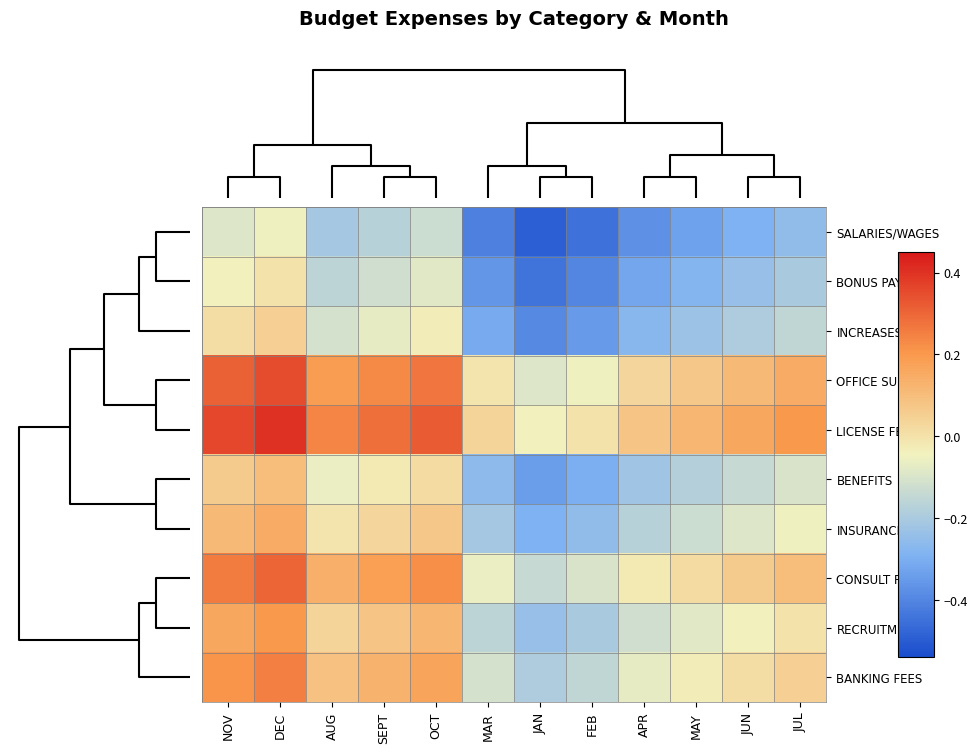

Reading left to right, list all the values displayed in this chart.

SALARIES/WAGES: NOV=-0.1	DEC=-0.0	AUG=-0.2	SEPT=-0.2	OCT=-0.1	MAR=-0.4	JAN=-0.5	FEB=-0.5	APR=-0.4	MAY=-0.3	JUN=-0.3	JUL=-0.2
BONUS PAY: NOV=-0.0	DEC=0.0	AUG=-0.2	SEPT=-0.1	OCT=-0.1	MAR=-0.4	JAN=-0.4	FEB=-0.4	APR=-0.3	MAY=-0.3	JUN=-0.2	JUL=-0.2
INCREASES: NOV=0.0	DEC=0.0	AUG=-0.1	SEPT=-0.1	OCT=-0.0	MAR=-0.3	JAN=-0.4	FEB=-0.4	APR=-0.3	MAY=-0.2	JUN=-0.2	JUL=-0.2
OFFICE SUPPLIES: NOV=0.3	DEC=0.4	AUG=0.2	SEPT=0.2	OCT=0.3	MAR=-0.0	JAN=-0.1	FEB=-0.0	APR=0.0	MAY=0.1	JUN=0.1	JUL=0.2
LICENSE FEES: NOV=0.4	DEC=0.4	AUG=0.2	SEPT=0.3	OCT=0.3	MAR=0.0	JAN=-0.0	FEB=0.0	APR=0.1	MAY=0.1	JUN=0.2	JUL=0.2
BENEFITS: NOV=0.1	DEC=0.1	AUG=-0.1	SEPT=-0.0	OCT=0.0	MAR=-0.3	JAN=-0.3	FEB=-0.3	APR=-0.2	MAY=-0.2	JUN=-0.1	JUL=-0.1
INSURANCE: NOV=0.1	DEC=0.2	AUG=-0.0	SEPT=0.0	OCT=0.1	MAR=-0.2	JAN=-0.3	FEB=-0.2	APR=-0.2	MAY=-0.1	JUN=-0.1	JUL=-0.1
CONSULT FEES: NOV=0.3	DEC=0.3	AUG=0.1	SEPT=0.2	OCT=0.2	MAR=-0.1	JAN=-0.1	FEB=-0.1	APR=-0.0	MAY=0.0	JUN=0.1	JUL=0.1
RECRUITMENT: NOV=0.2	DEC=0.2	AUG=0.0	SEPT=0.1	OCT=0.1	MAR=-0.2	JAN=-0.2	FEB=-0.2	APR=-0.1	MAY=-0.1	JUN=-0.0	JUL=0.0
BANKING FEES: NOV=0.2	DEC=0.2	AUG=0.1	SEPT=0.1	OCT=0.2	MAR=-0.1	JAN=-0.2	FEB=-0.2	APR=-0.1	MAY=-0.0	JUN=0.0	JUL=0.1